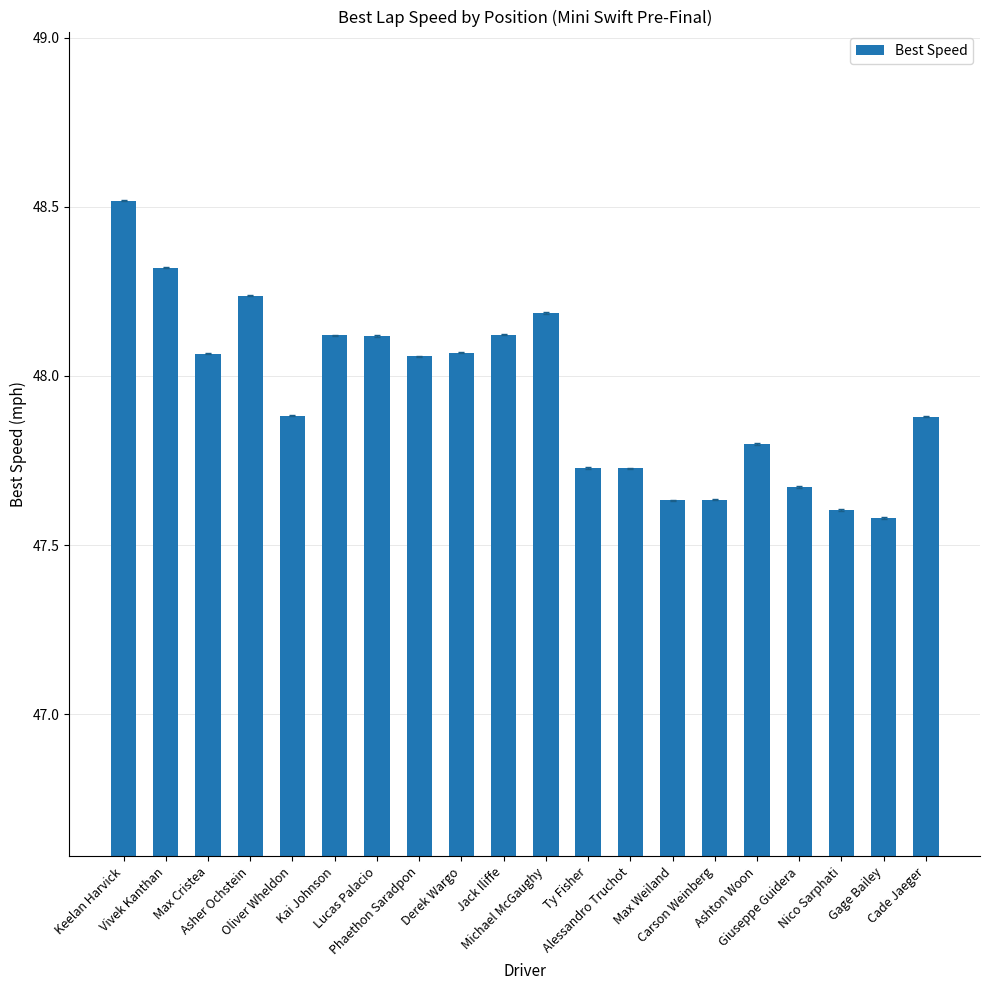

What is the sum of all values?

959.0